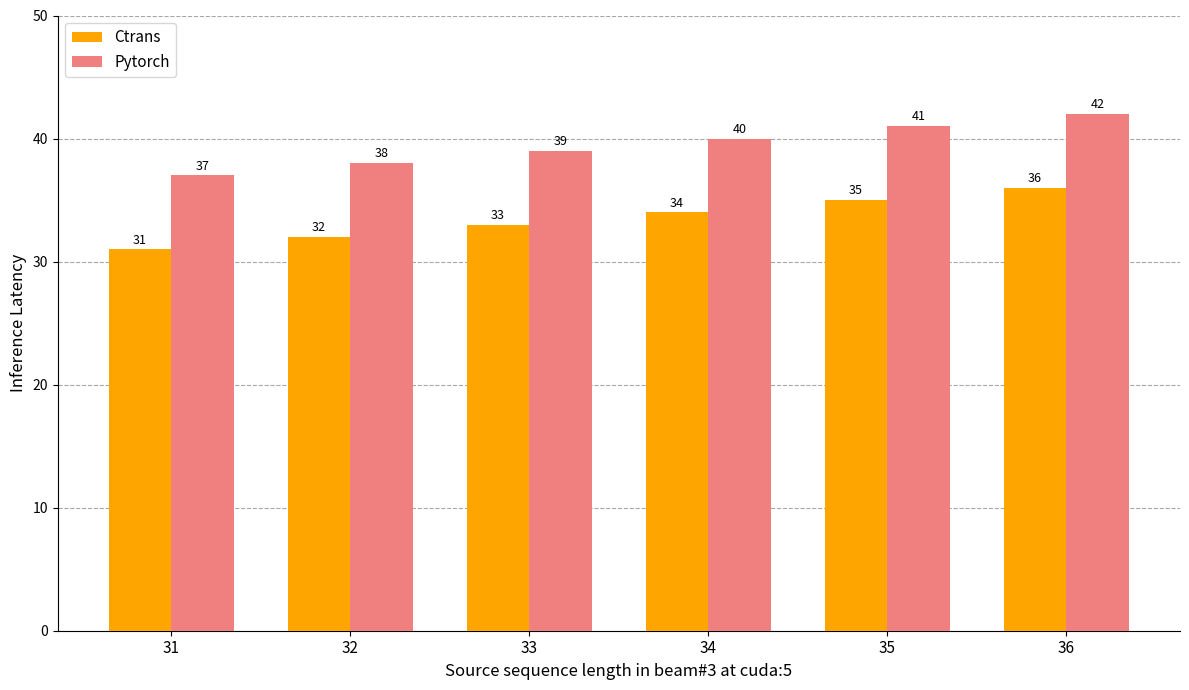

Reading right to left, transcribe all the data shown in this chart.

Ctrans: 36	35	34	33	32	31
Pytorch: 42	41	40	39	38	37